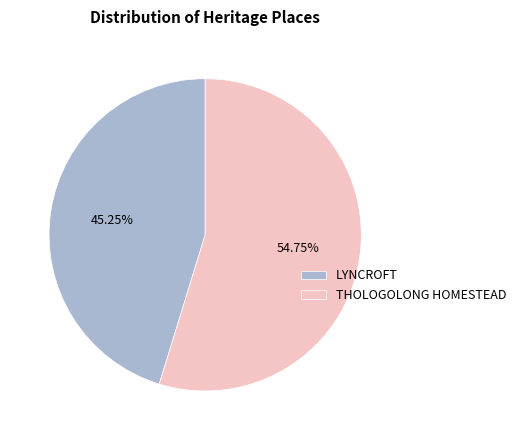

What is the total percentage of LYNCROFT and THOLOGOLONG HOMESTEAD?

100.0%